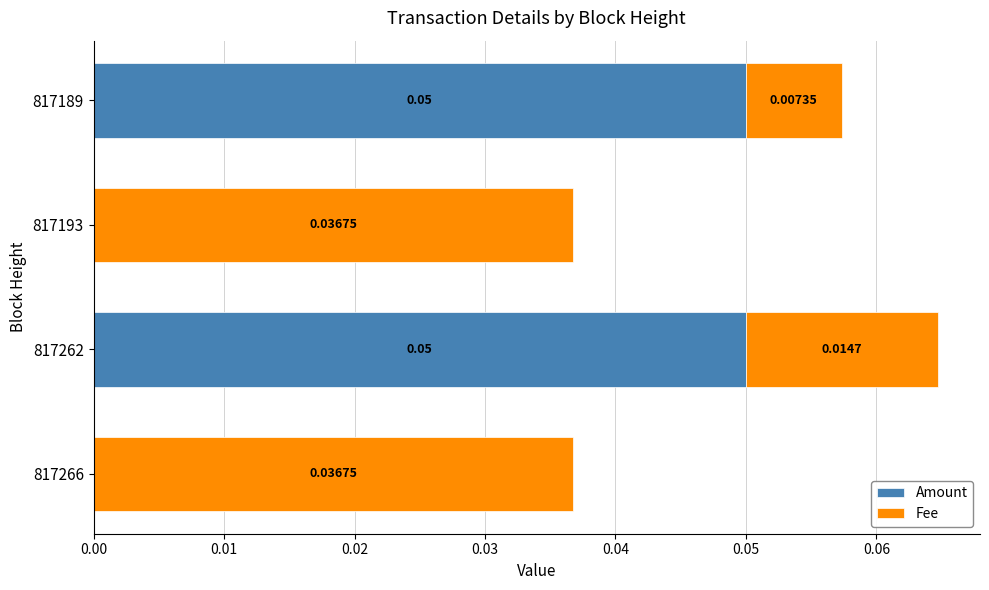

At which category is the sum across all series the highest?

817262